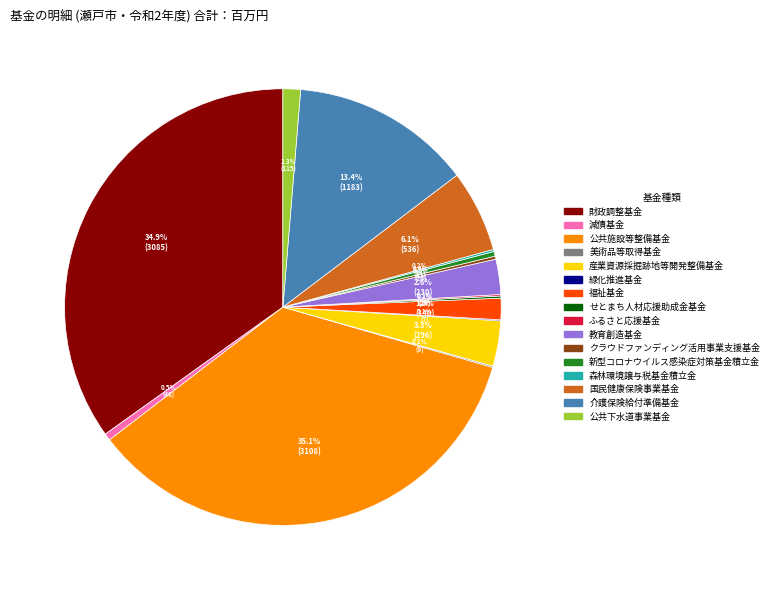

Does 公共下水道事業基金 account for over 50% of the chart?

No